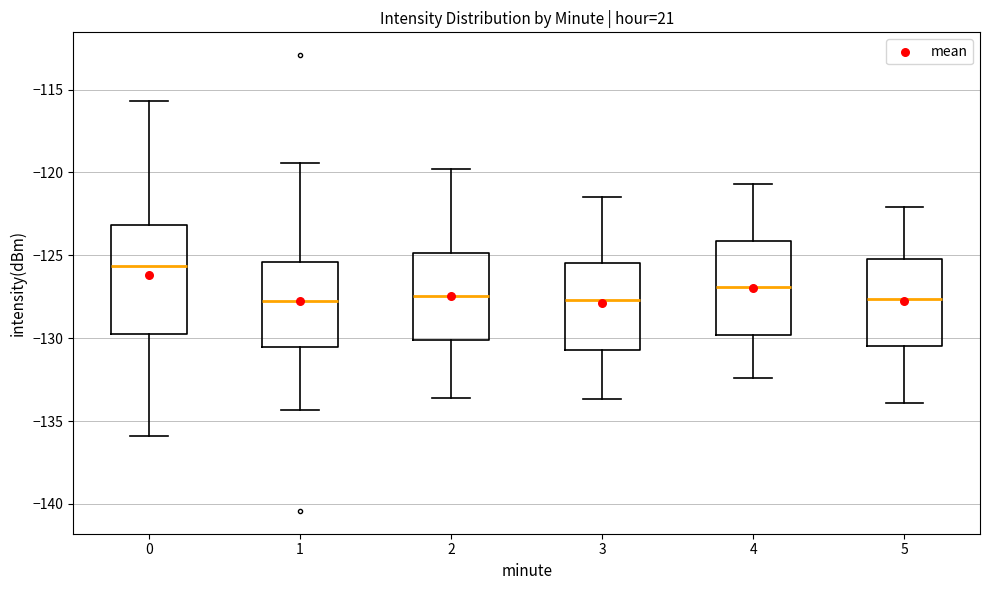

Which box has the highest median line?

0